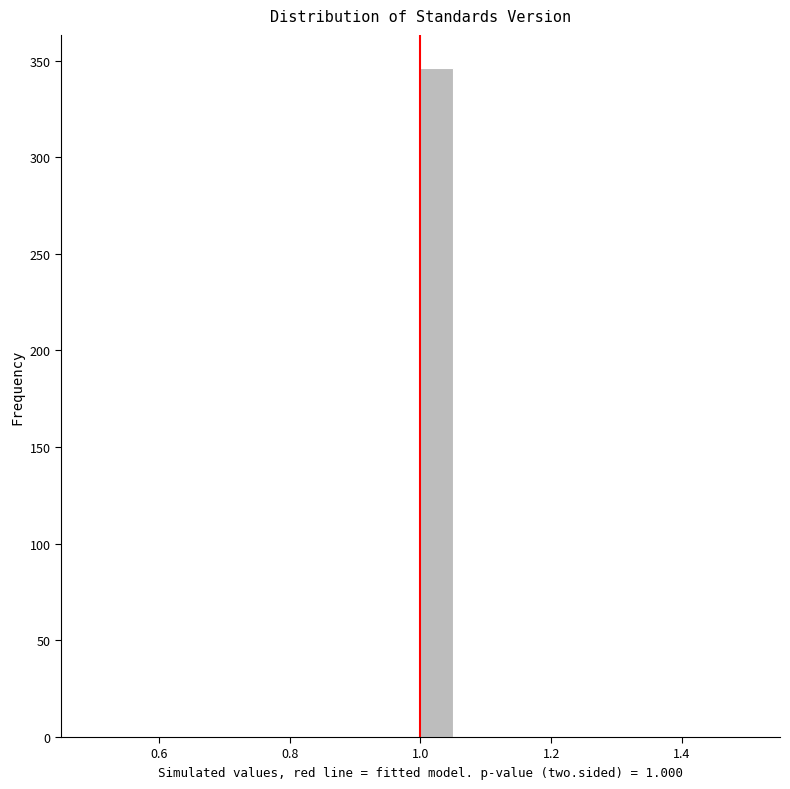

Around what value on the x-axis is the tallest bar? Give the approximate position of its centre, as read against the axis.

1.02